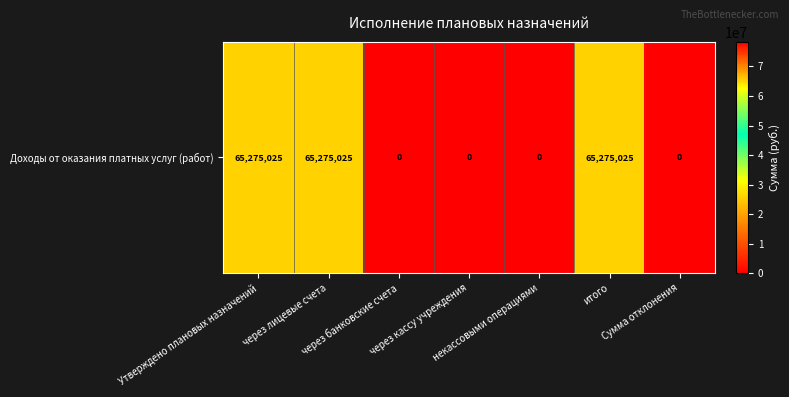

What is the difference between the maximum and minimum values?

65275025.5